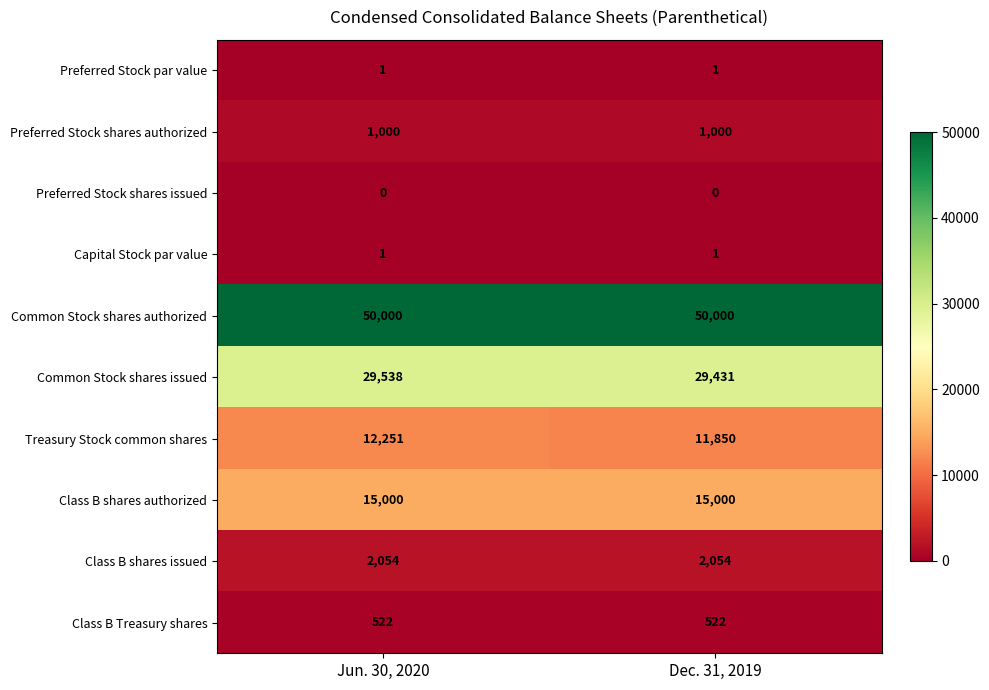

What is the total value across all series at Jun. 30, 2020?

110367